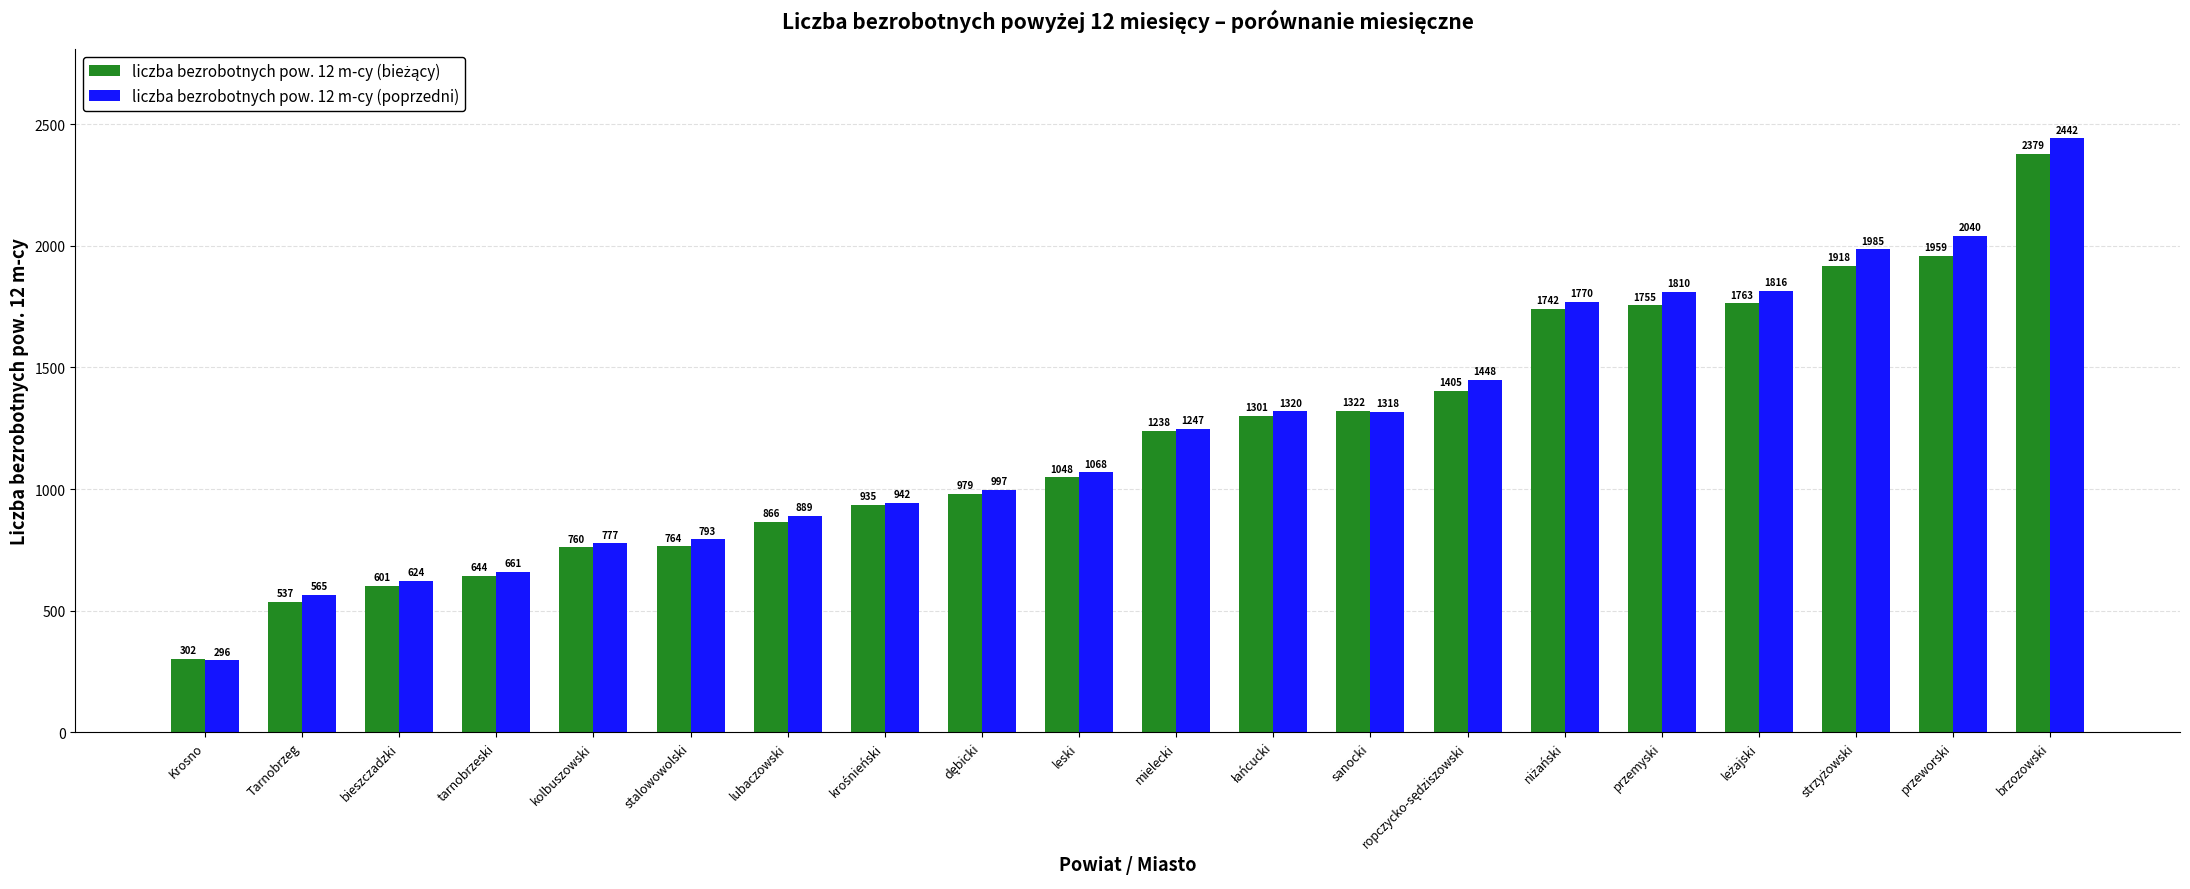

At which category is the sum across all series the highest?

brzozowski